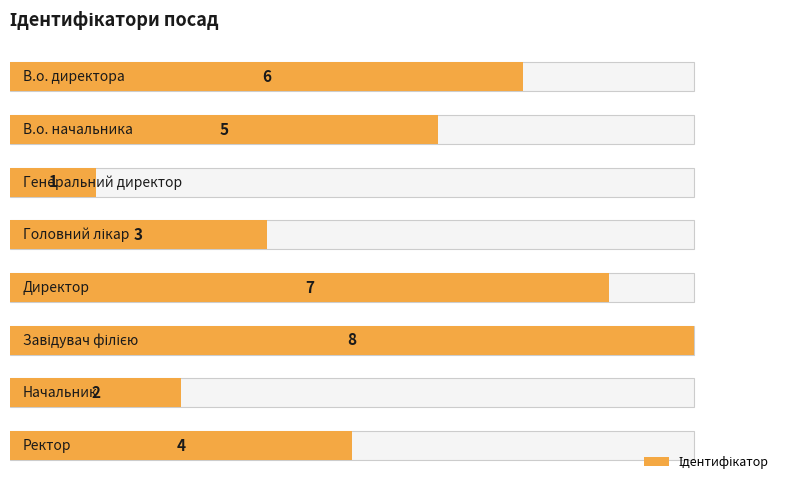

Rank the categories by value from lowest to highest.

2, 6, 3, 7, 1, 0, 4, 5